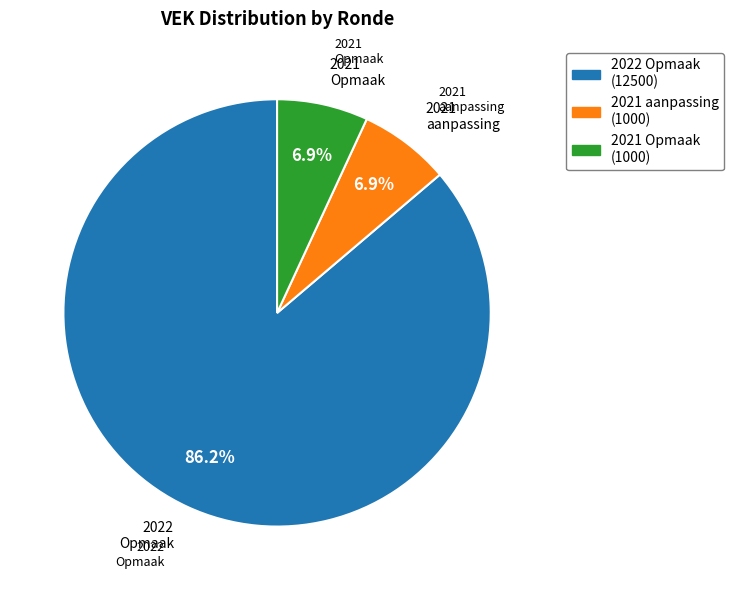

Is there any slice that represents more than half of the pie?

Yes